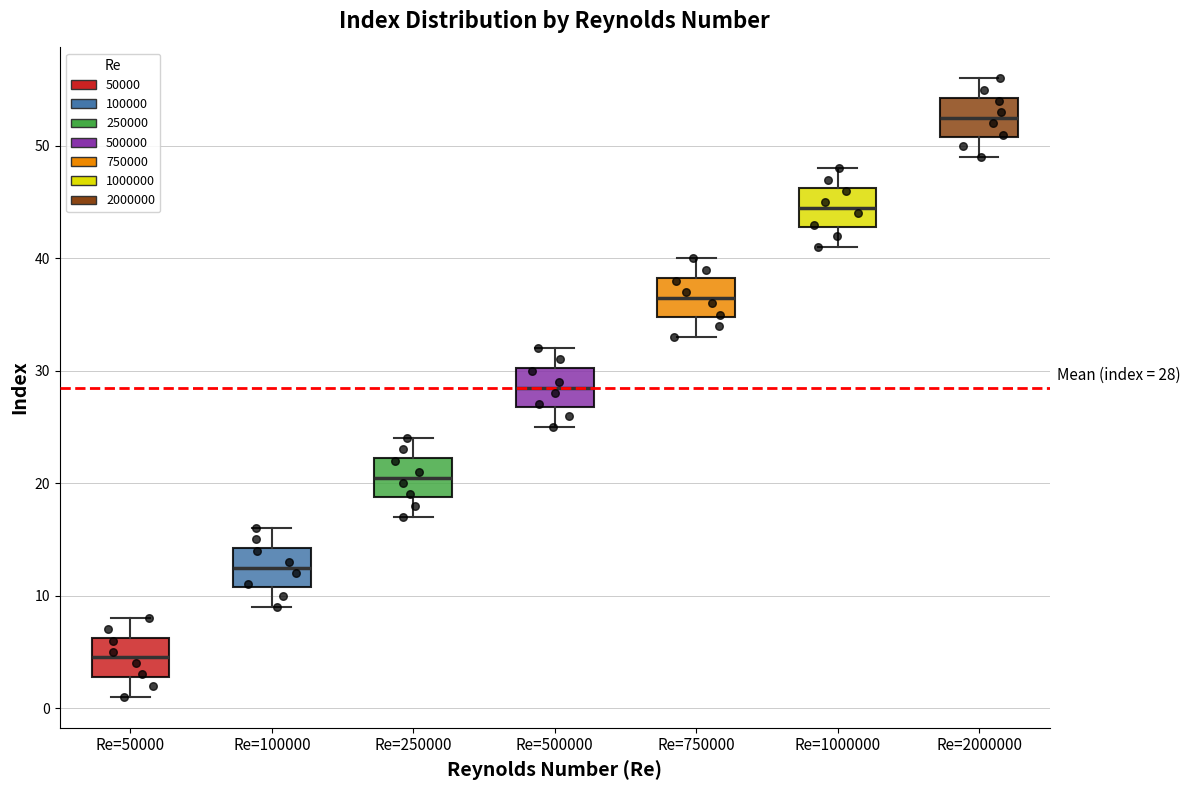

Which box's median line is the highest?

Re=2000000